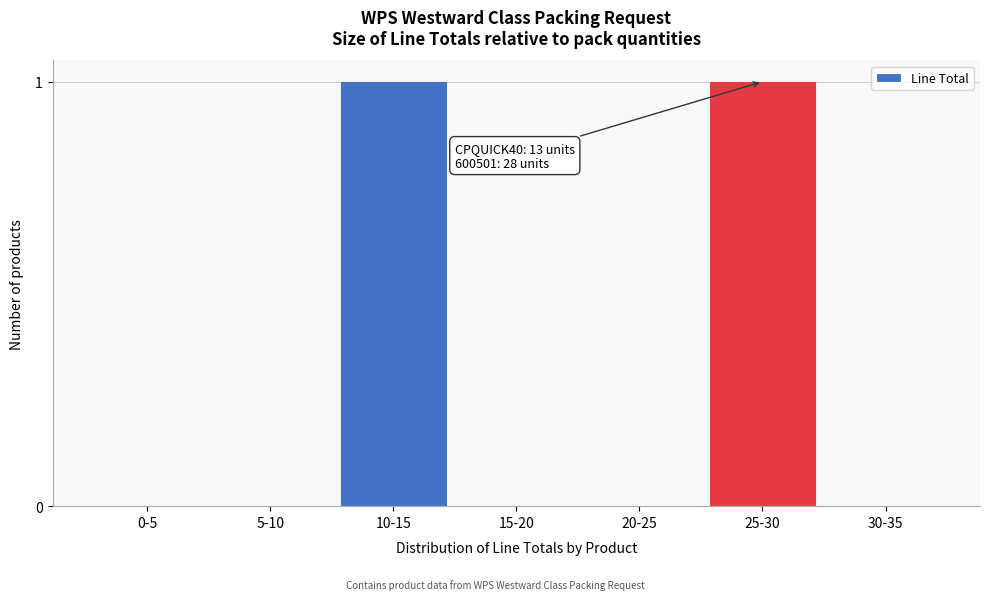

Reading left to right, transcribe all the data shown in this chart.

0-5=0	5-10=0	10-15=1	15-20=0	20-25=0	25-30=1	30-35=0